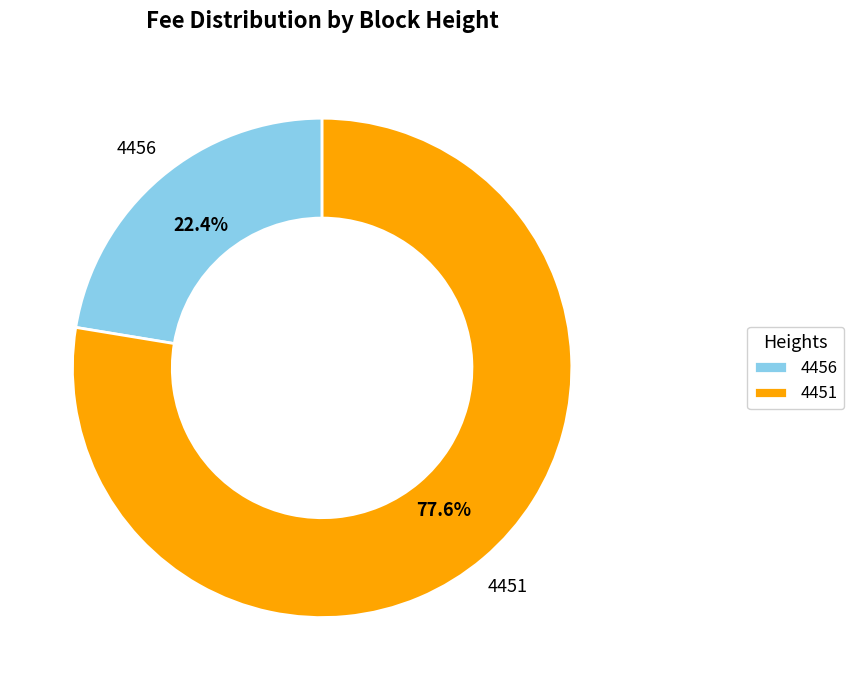

How many slices are in this pie chart?

2